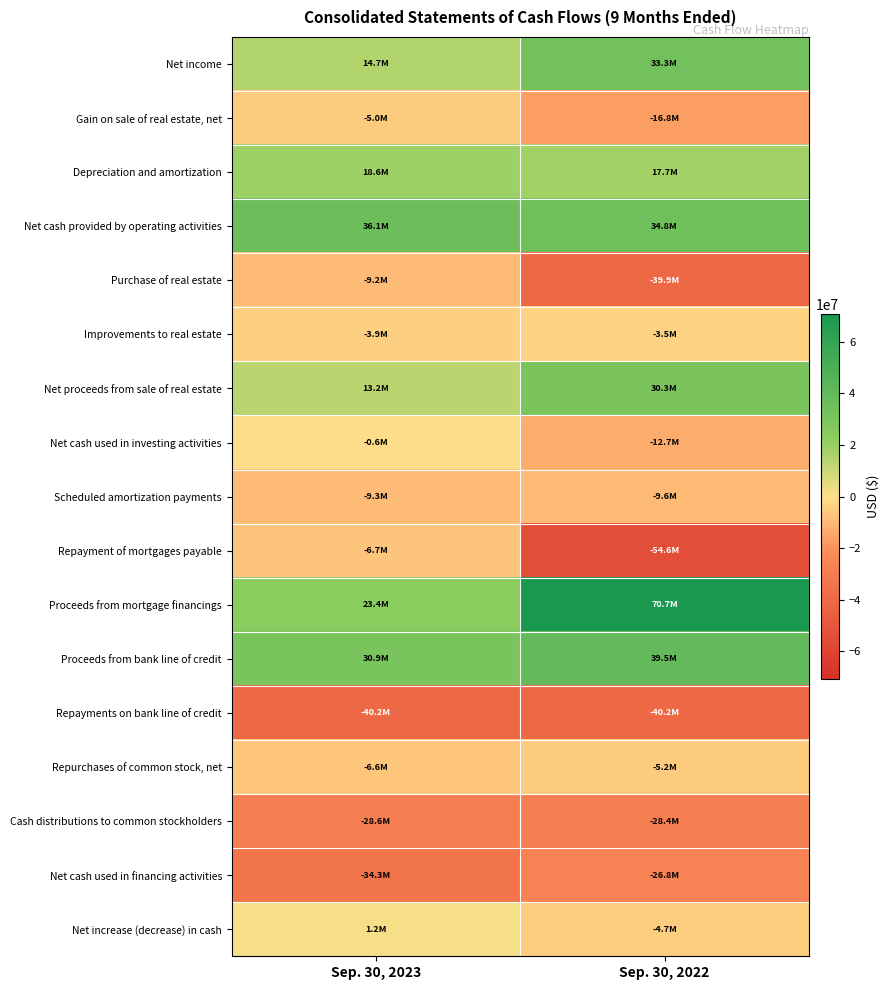

Which label corresponds to the largest value in the chart?

Sep. 30, 2022